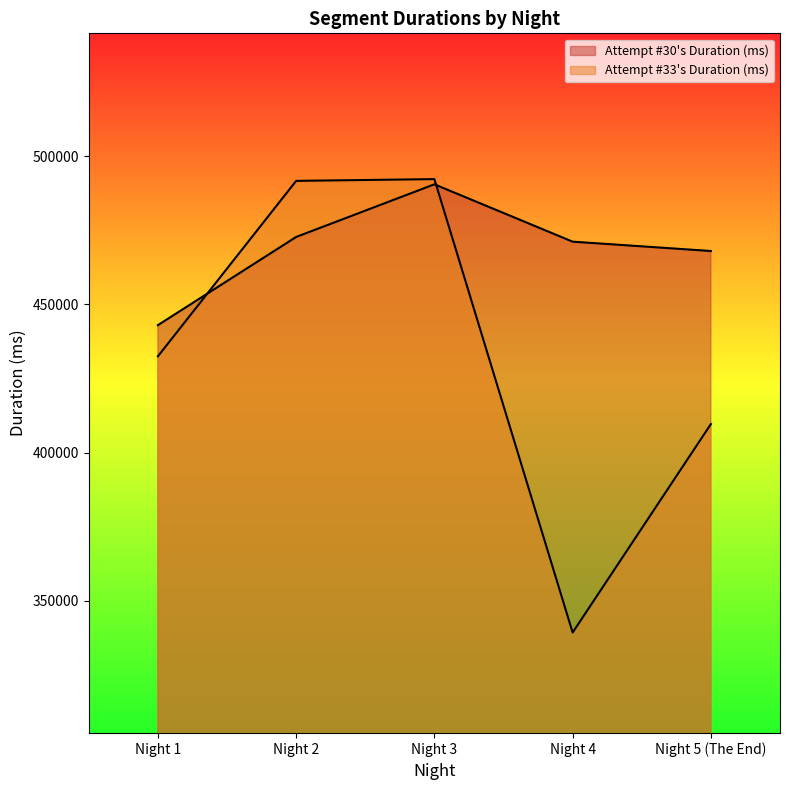

Reading left to right, list all the values displayed in this chart.

Attempt #30's Duration (ms): 443014	472793	490578	471207	468049
Attempt #33's Duration (ms): 432492	491740	492333	339205	409608